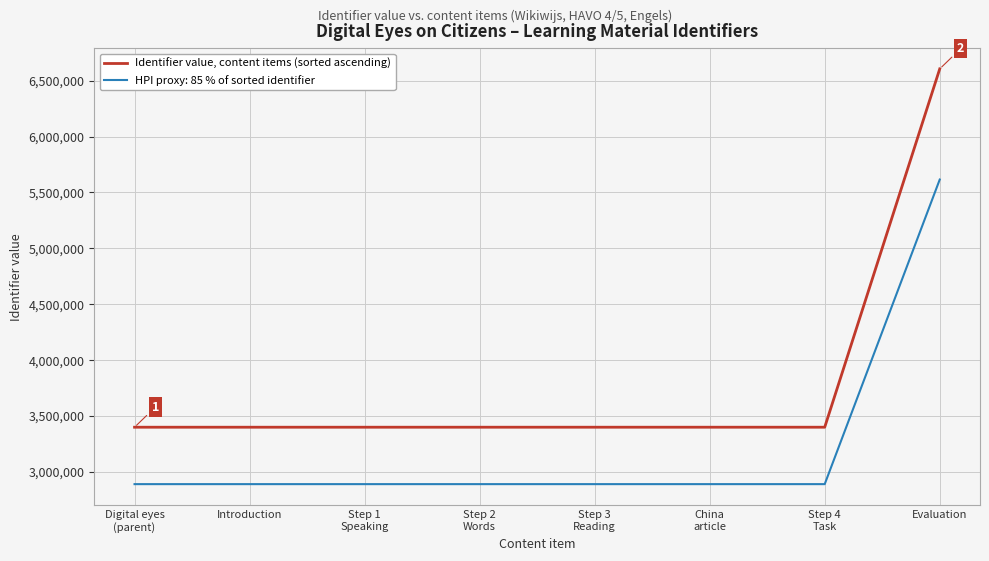

True or false: HPI proxy: 85 % of sorted identifier has a value of 2888039.9 at Introduction.

True